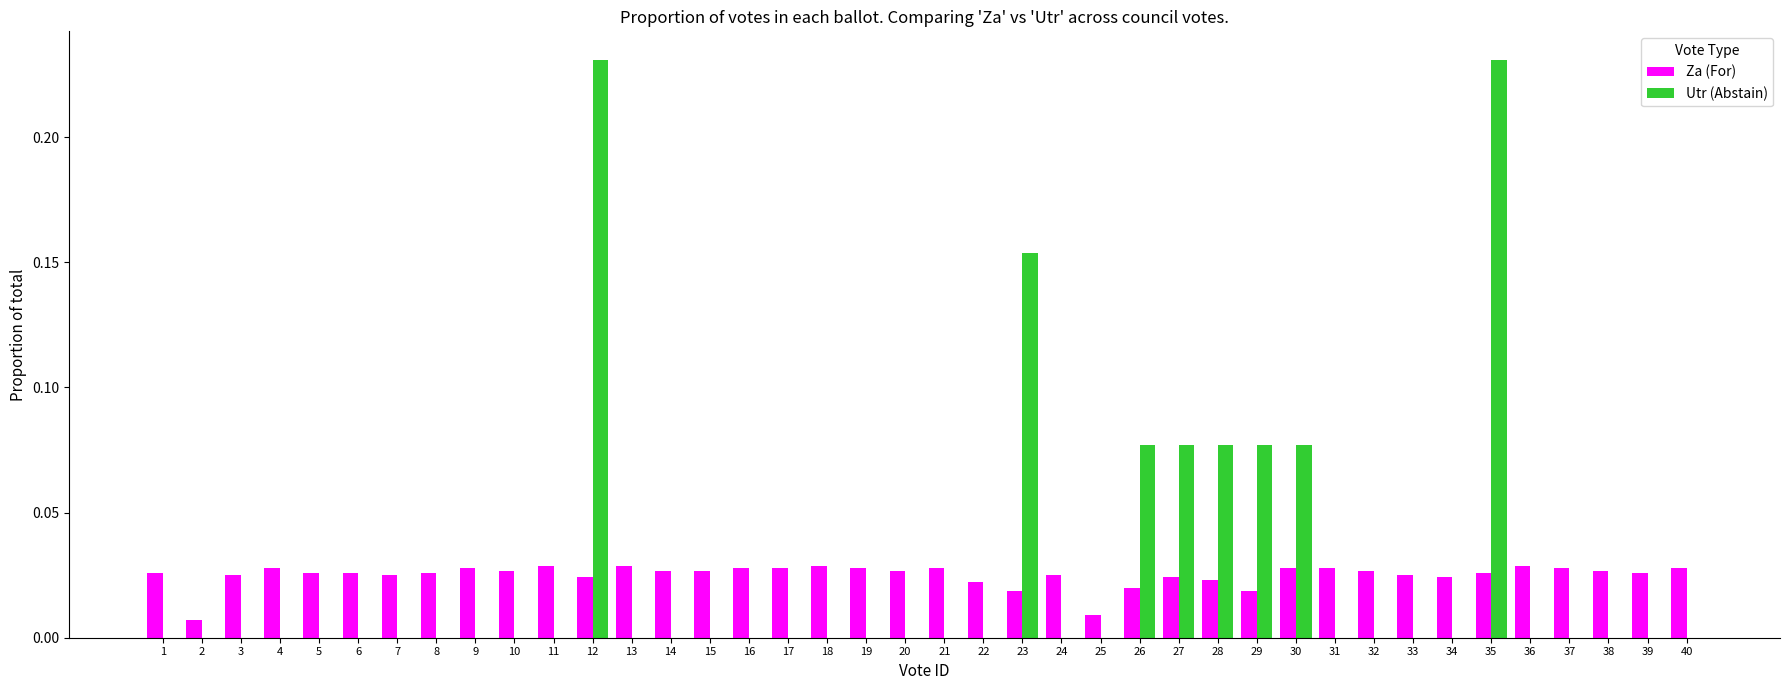

Is the value of Utr (Abstain) at 30 greater than the value of Za (For) at 3?

Yes